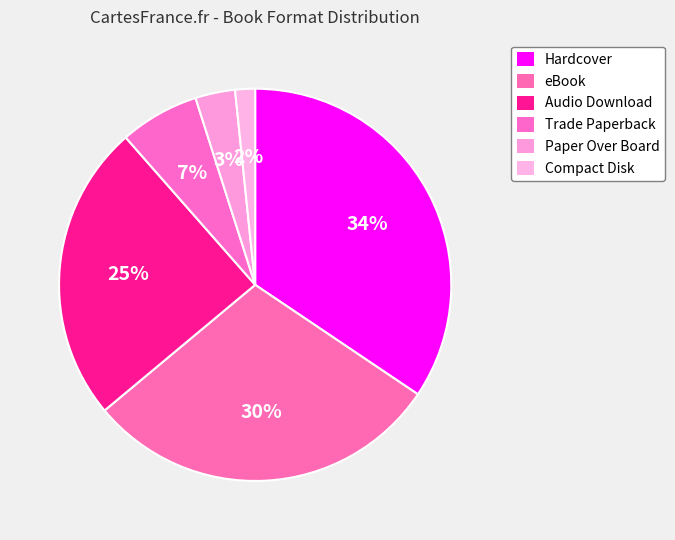

Rank the categories by value from lowest to highest.

Compact Disk, Paper Over Board, Trade Paperback, Audio Download, eBook, Hardcover